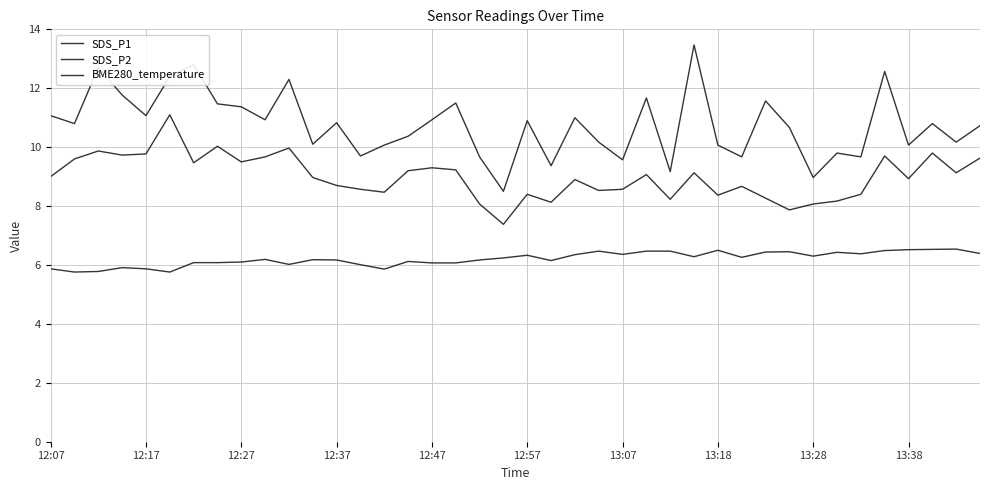

How many lines are shown in the chart?

3